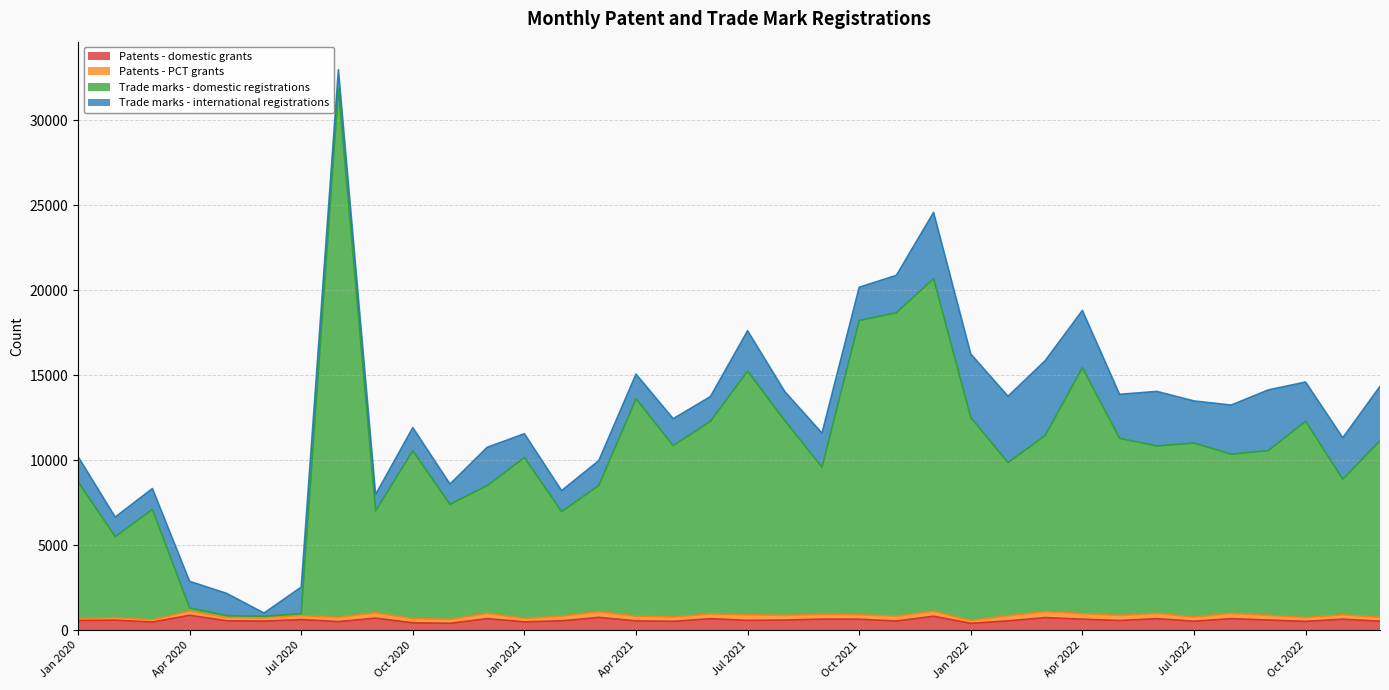

What is the highest value of the Patents - domestic grants series?

891